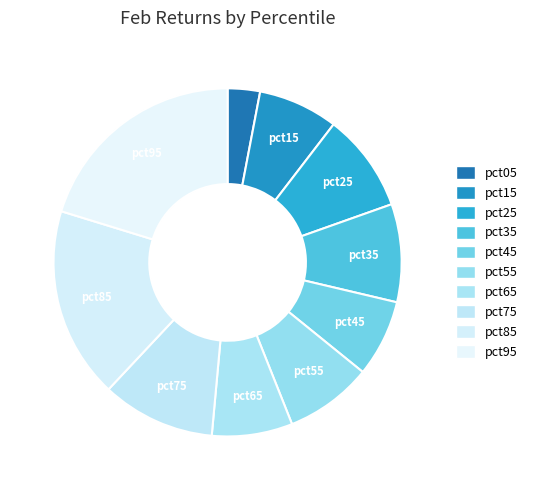

Count the number of slices in the pie.

10